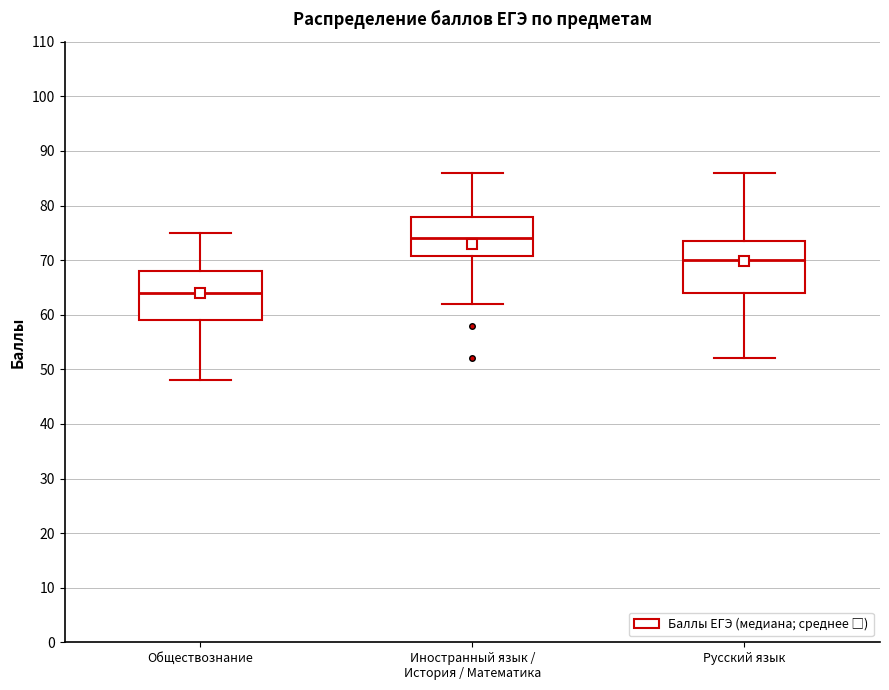

Which box's median line is the lowest?

Обществознание